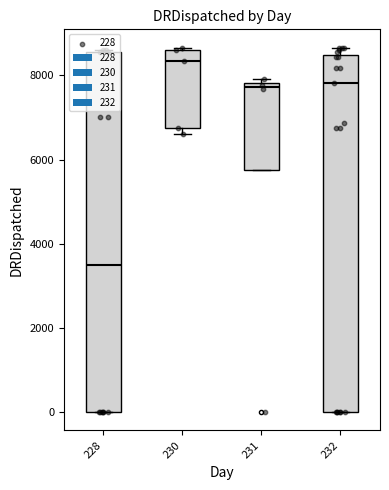

Between 232 and 232, which is larger?

232